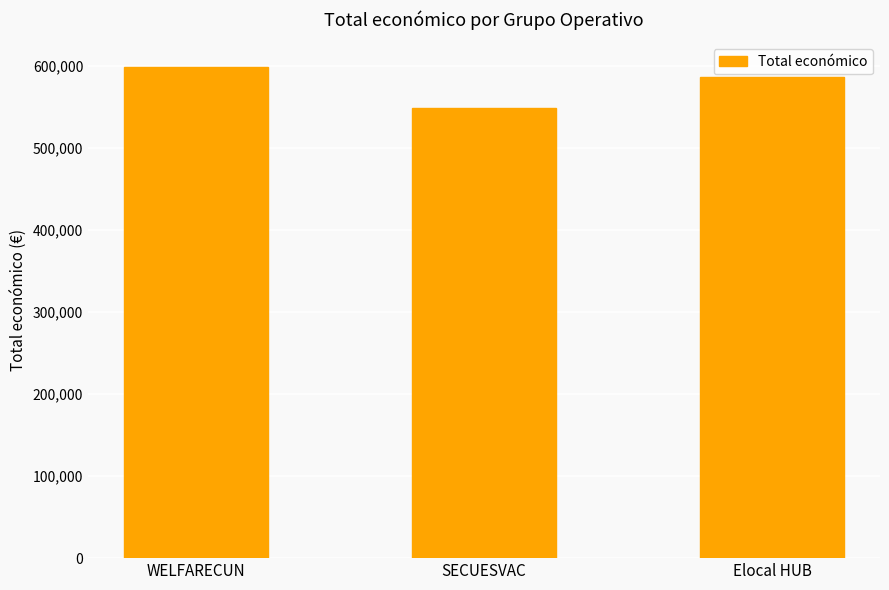

What is the difference between the second highest and minimum values?

37231